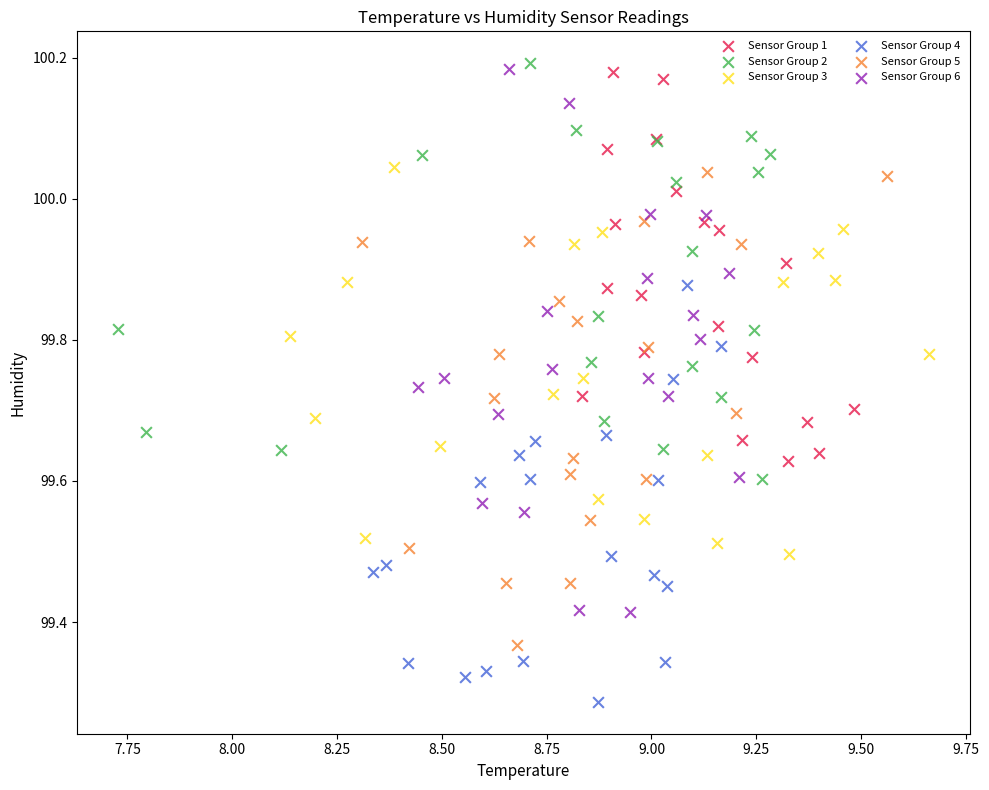

Which series has the largest Y range (max minus min)?

Sensor Group 6